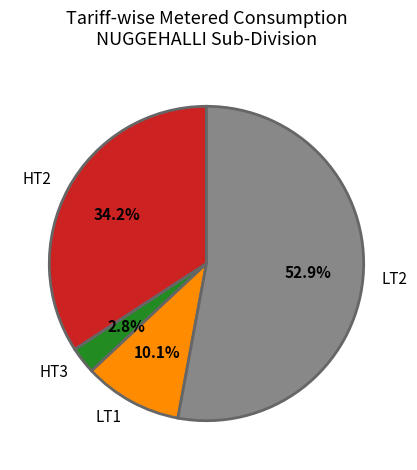

To the nearest percent, what percentage of the pie is LT1?

10%